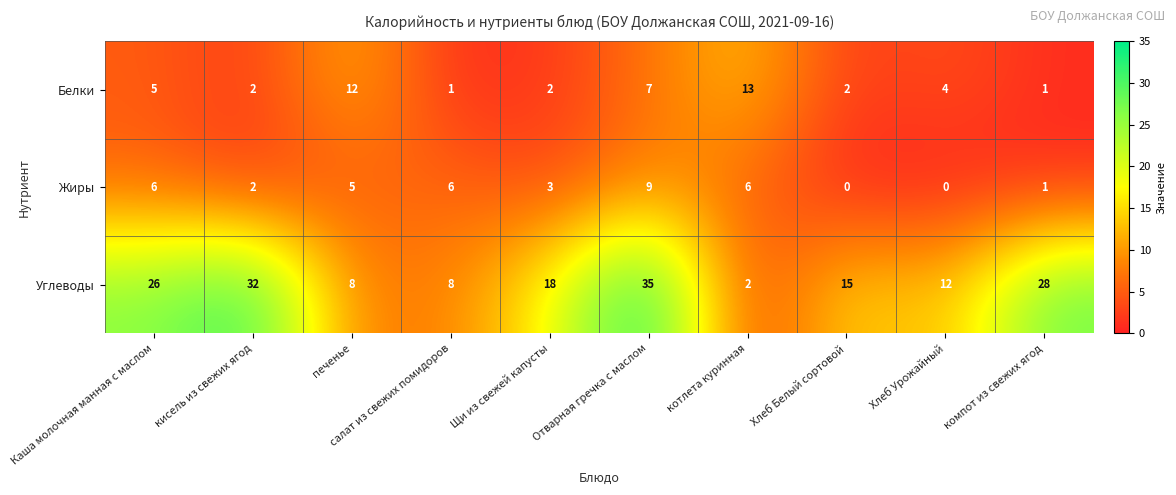

What is the difference between the second highest and minimum values in the Белки series?

11